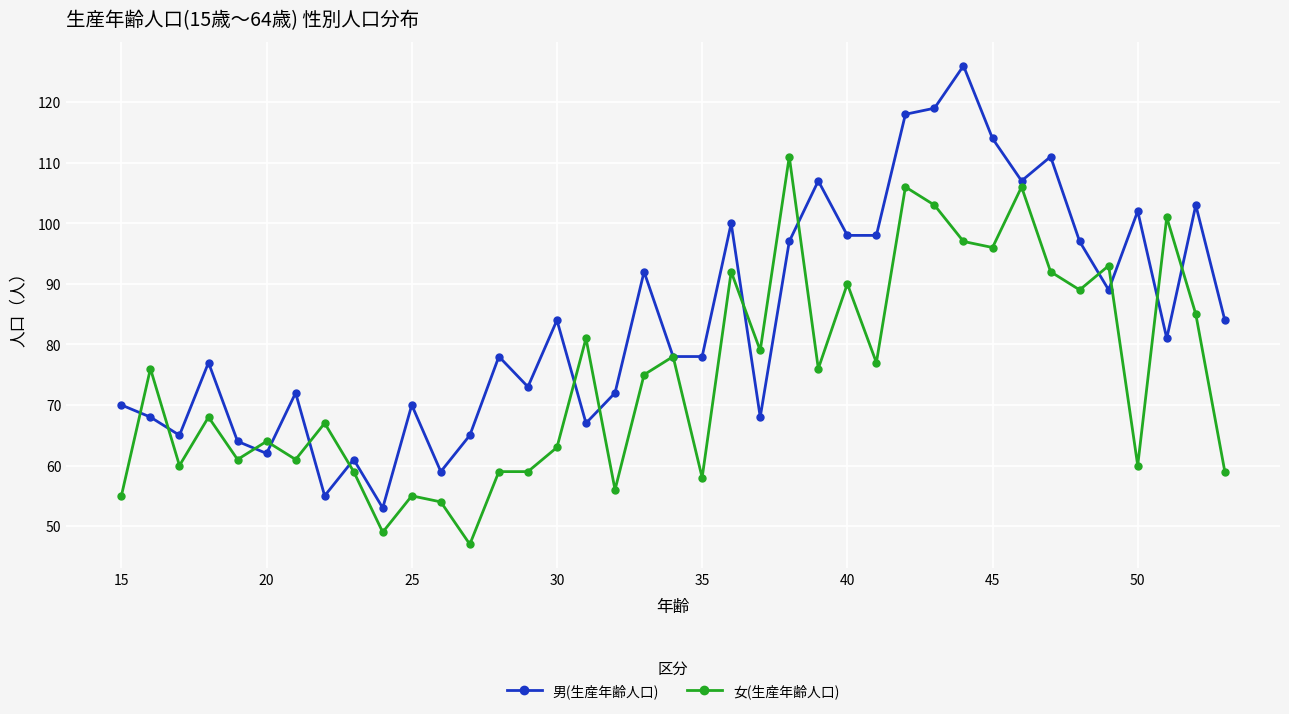

Is this an area chart (filled region under the line)?

No